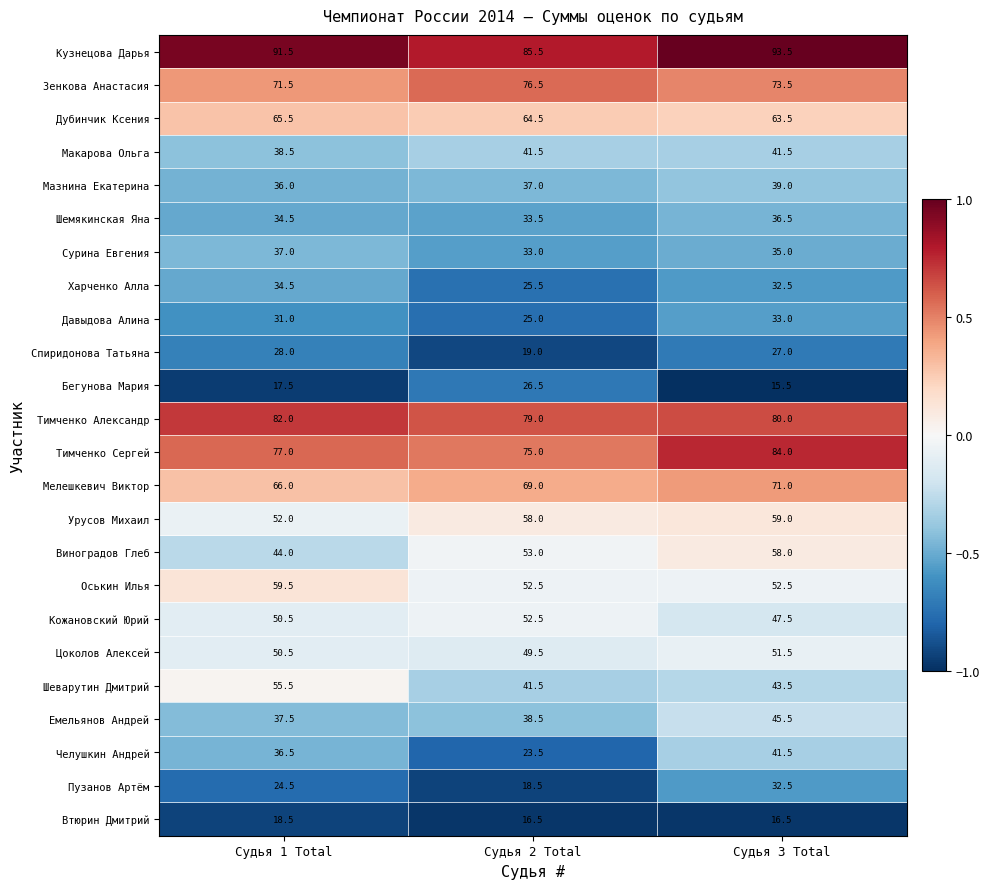

Between Судья 1 Total and Судья 2 Total, which series saw the biggest shift?

Шеварутин Дмитрий